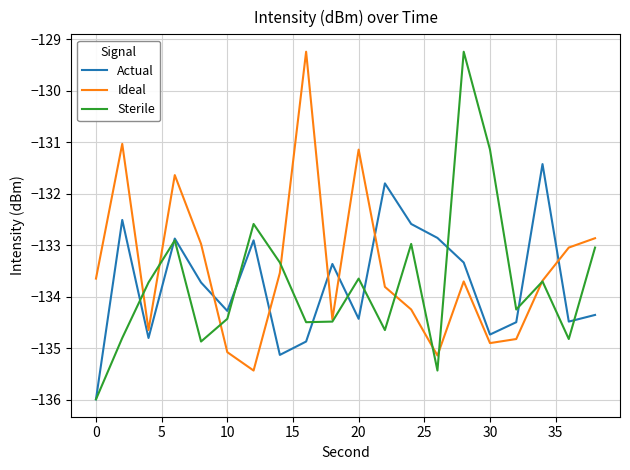

Does the chart display data point markers on the line(s)?

No